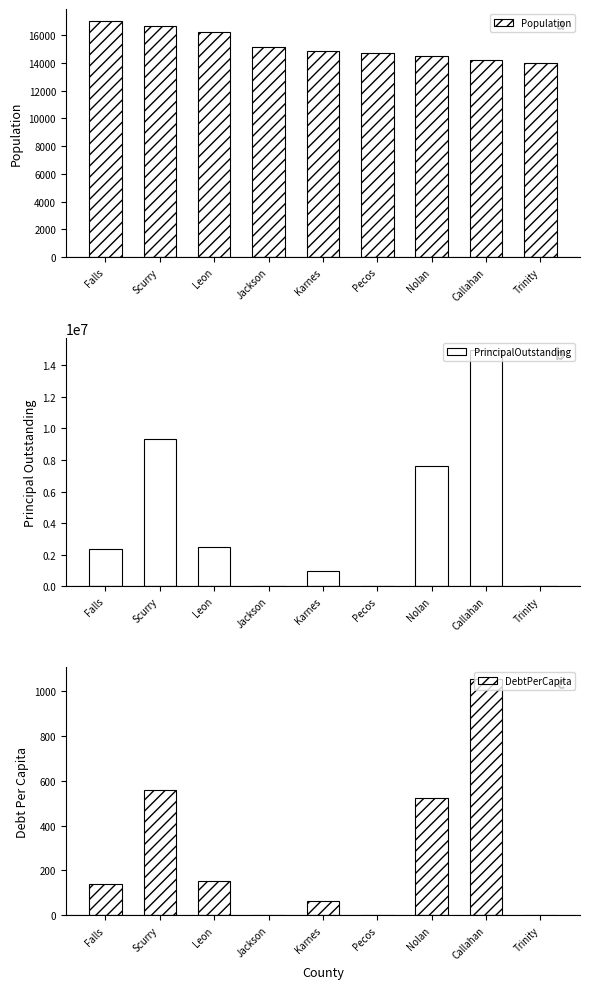

Reading left to right, what are all the values shown in this chart?

Population: 17049.0	16686.0	16209.0	15142.0	14836.0	14735.0	14473.0	14210.0	13996.0
PrincipalOutstanding: 2360000.0	9320000.0	2500000.0	0.0	960000.0	0.0	7593000.0	14980000.0	0.0
DebtPerCapita: 138.4	558.6	154.2	0.0	64.7	0.0	524.6	1054.2	0.0